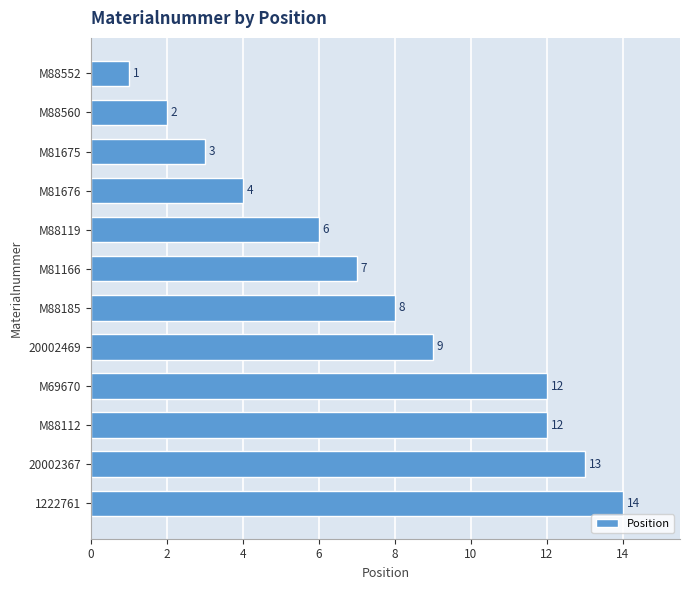

What is the greatest value displayed?

14